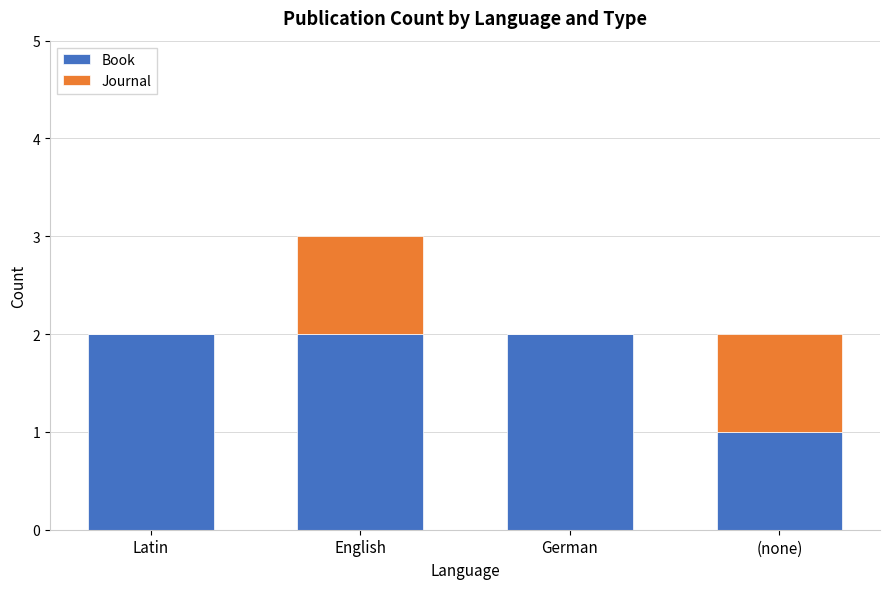

What is the sum of all Book values?

7